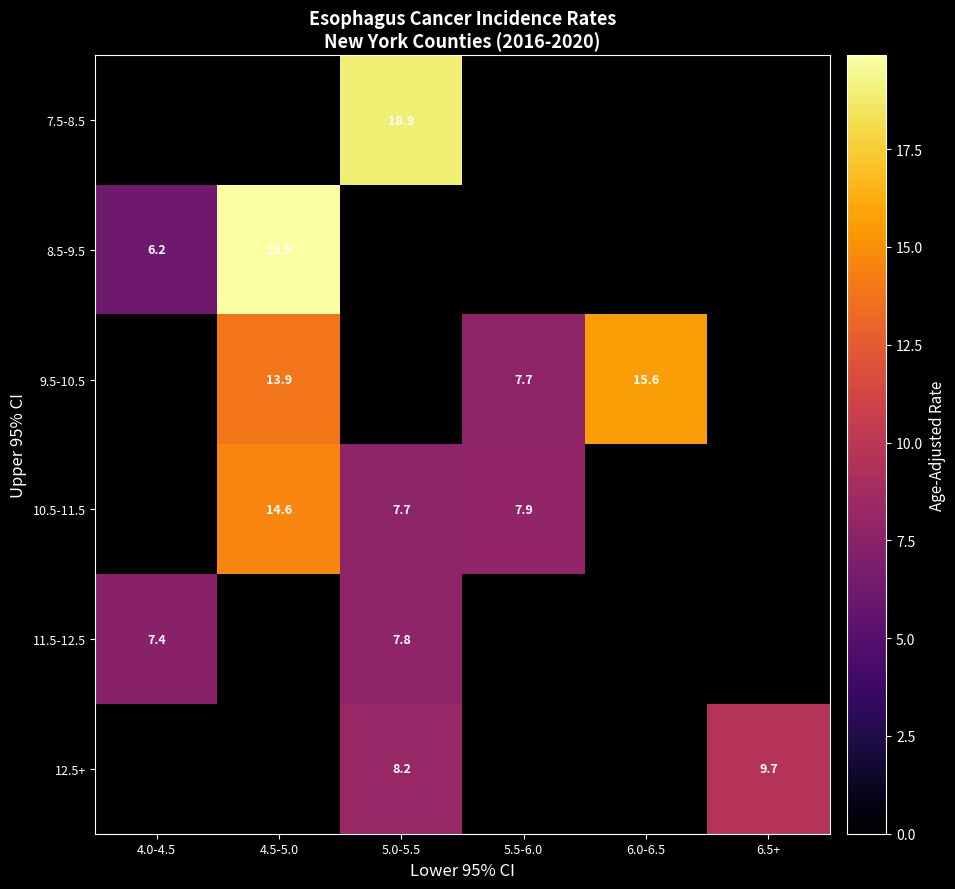

What is the total value across all series at 4.5-5.0?

48.4